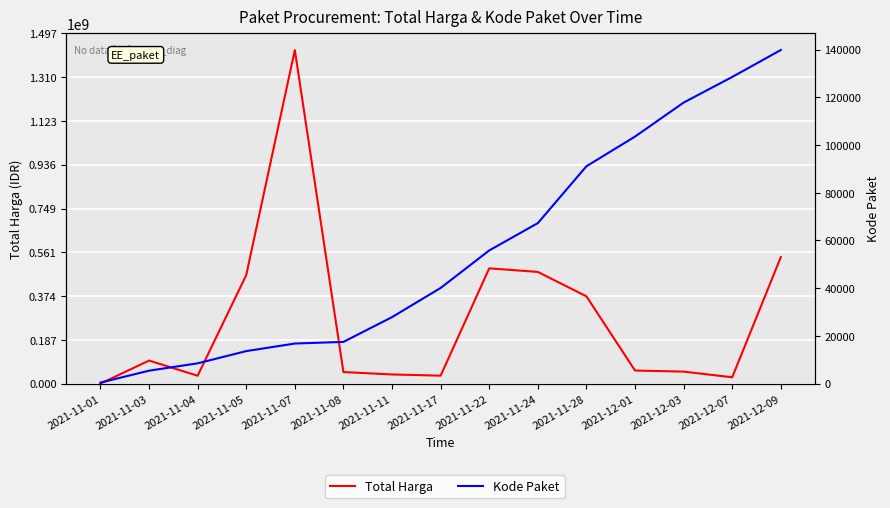

Reading left to right, what are all the values shown in this chart?

Total Harga: 333600	98772570	34000000	464002100	1425867900	49730040	39440000	34292000	493000000	477600000	373404000	56152800	51601000	27412000	541071000
Kode Paket: 464	5449	8530	13652	16823	17509	27891	40112	55826	67279	91101	103541	117783	128516	139817